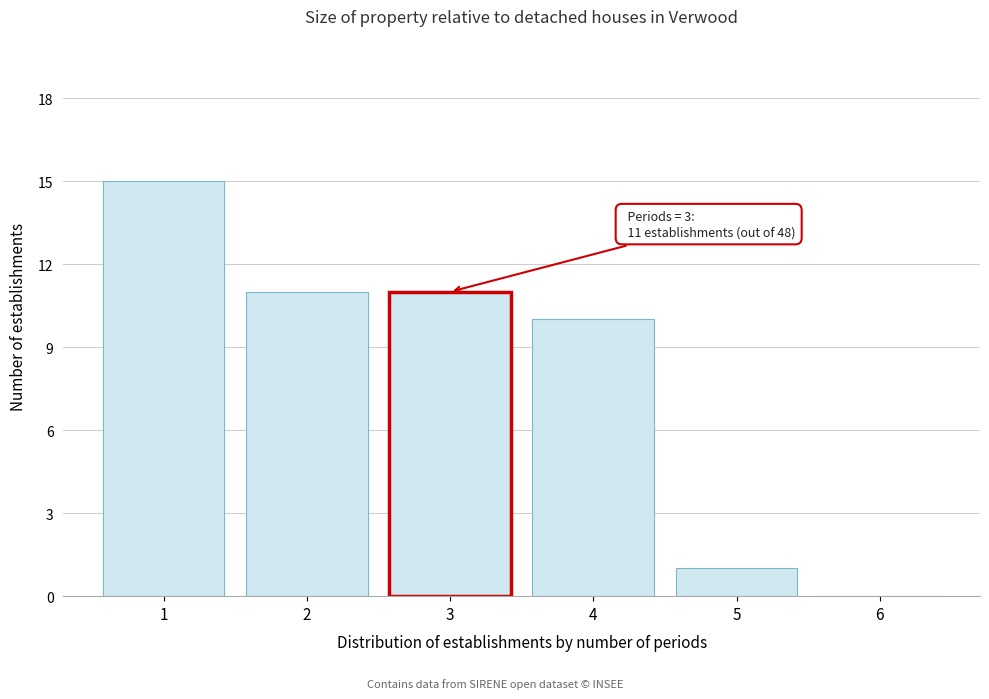

Reading right to left, transcribe all the data shown in this chart.

6=0	5=1	4=10	3=11	2=11	1=15